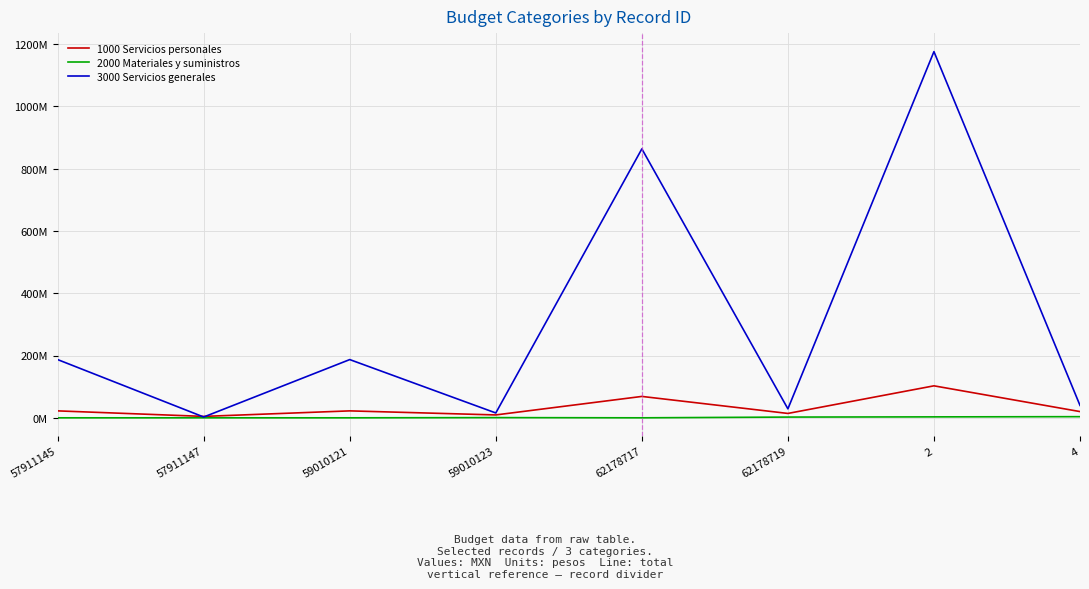

Which category has the lowest value in the 1000 Servicios personales series?

57911147